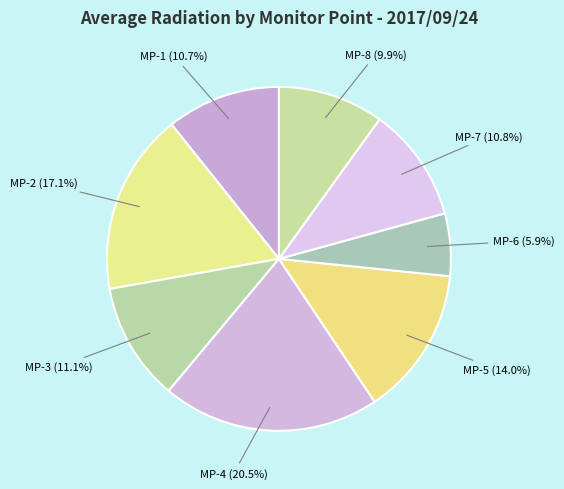

How many segments does this pie chart have?

8